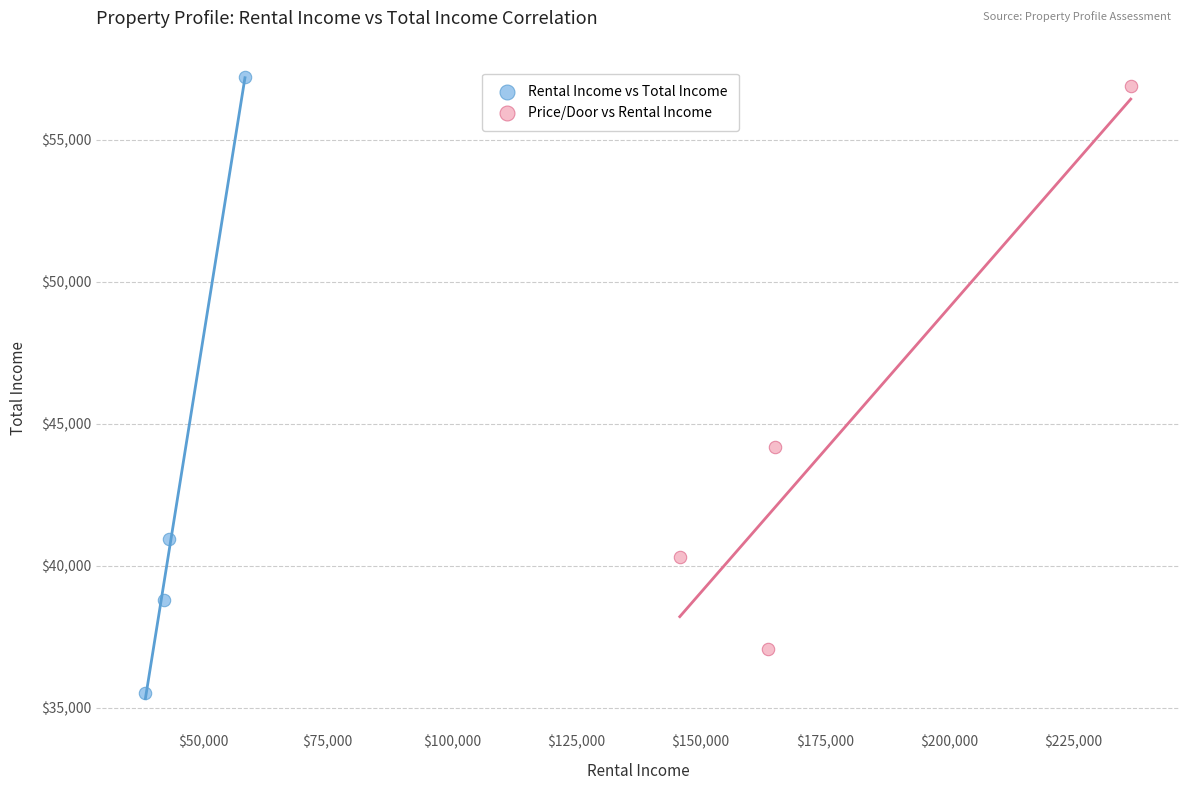

Which series contains the lowest Y value?

Rental Income vs Total Income